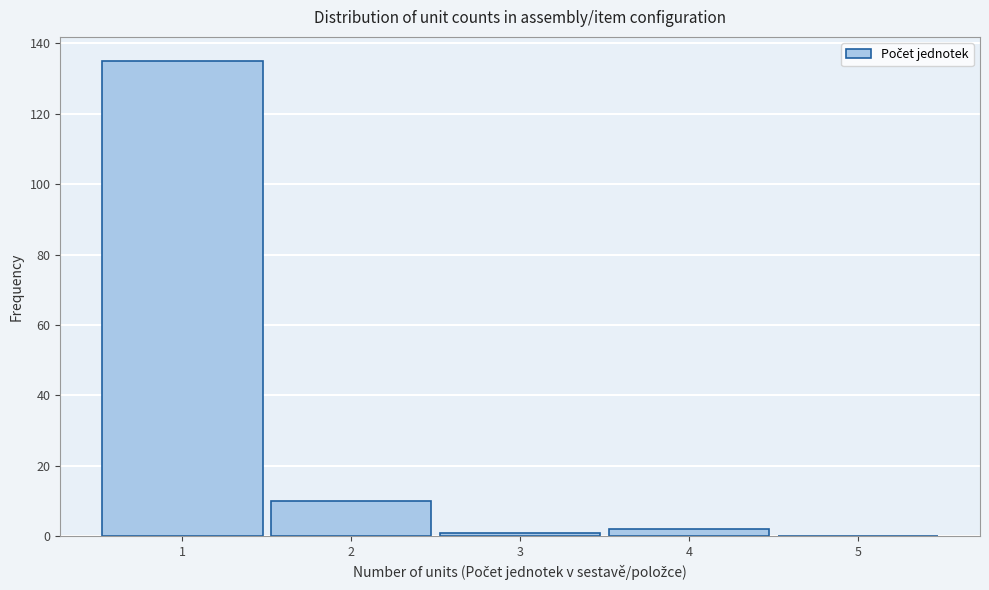

Over which range of the x-axis is the bar tallest?

0.5 to 1.5